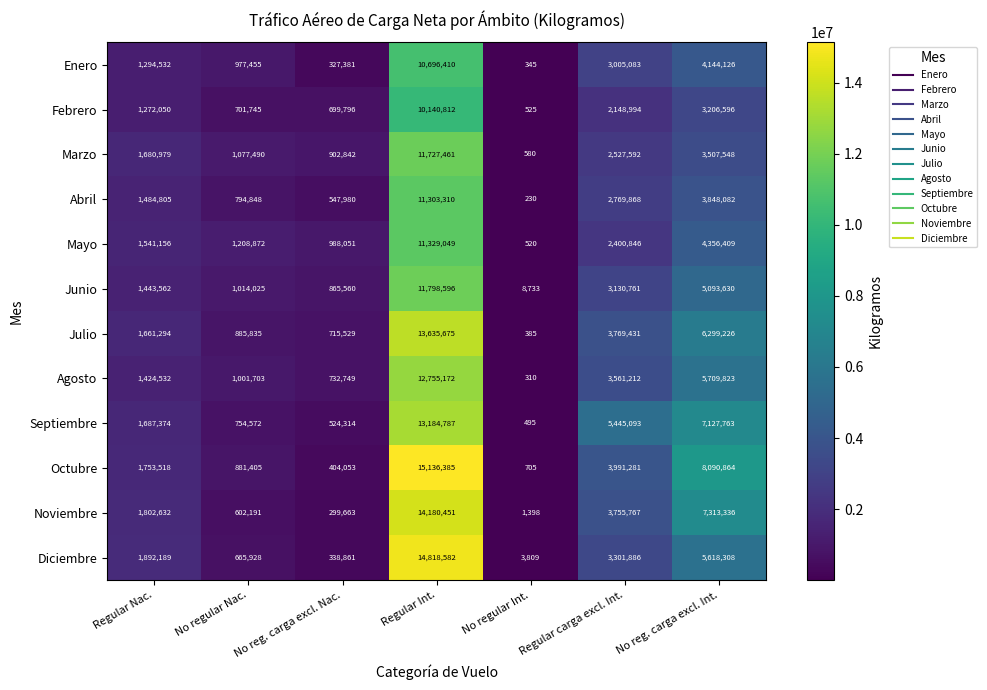

What is the greatest value displayed?

15136385